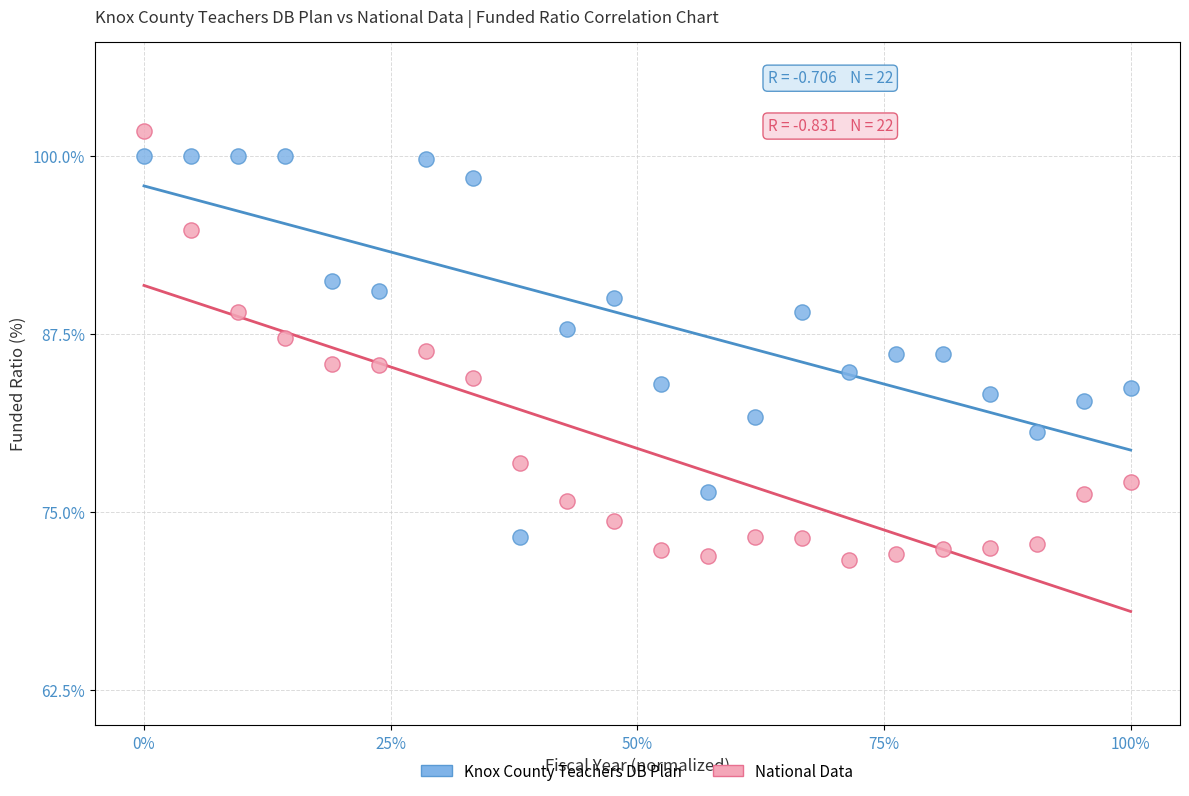

Which series has the largest Y range (max minus min)?

National Data